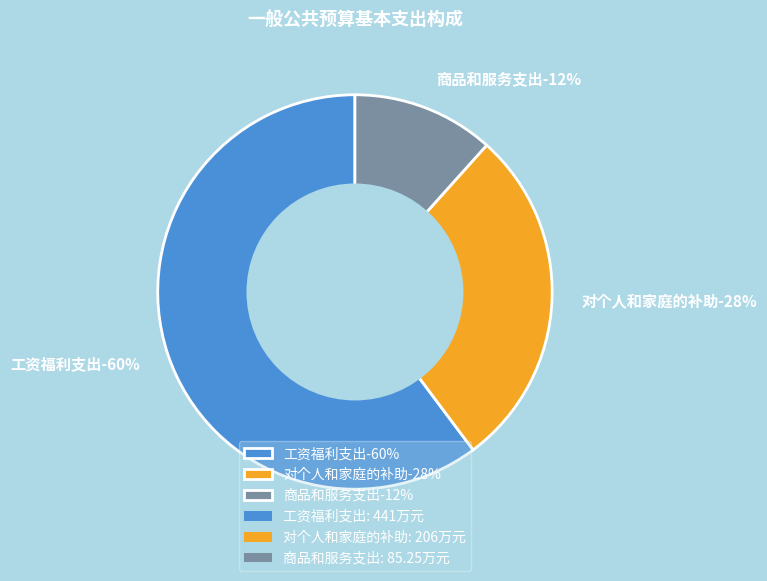

Which slice is the smallest?

商品和服务支出